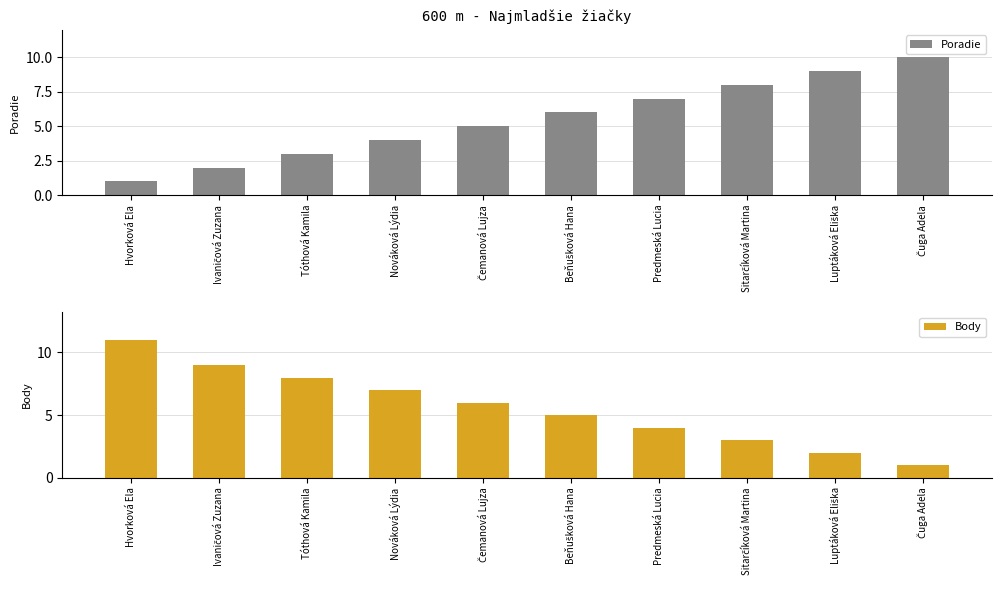

The value of Poradie at Ivaničová Zuzana is 3. True or false?

False